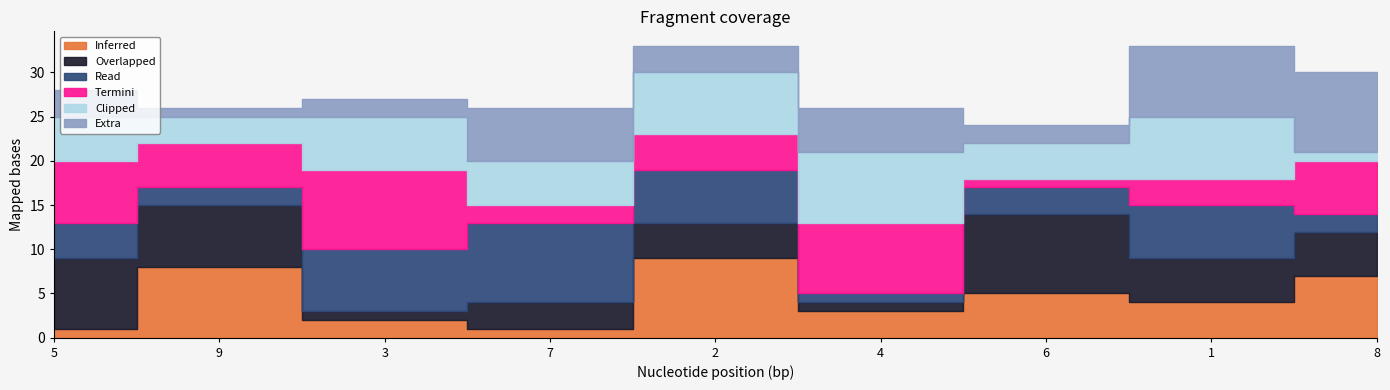

What is the difference between the second highest and second lowest values in the col_3 series?

7